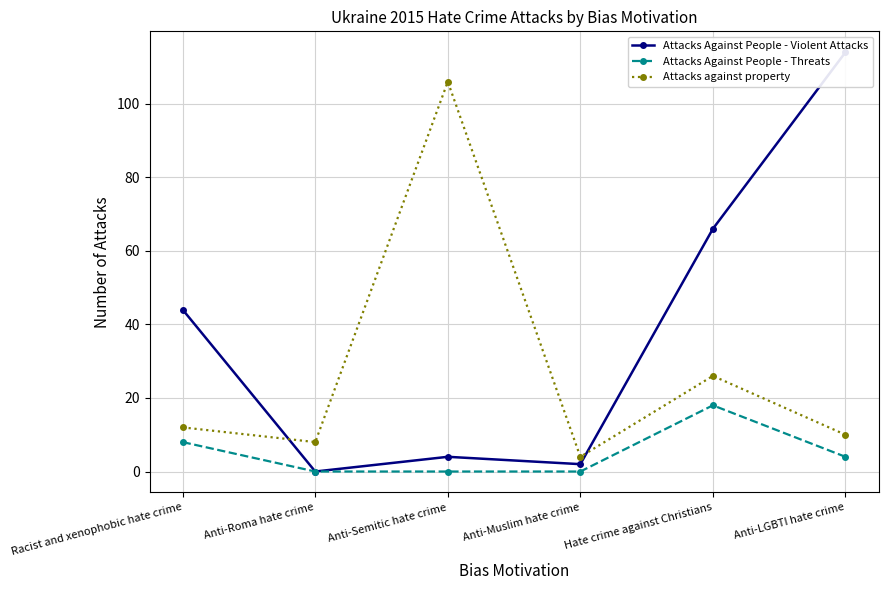

How many lines are shown in the chart?

3